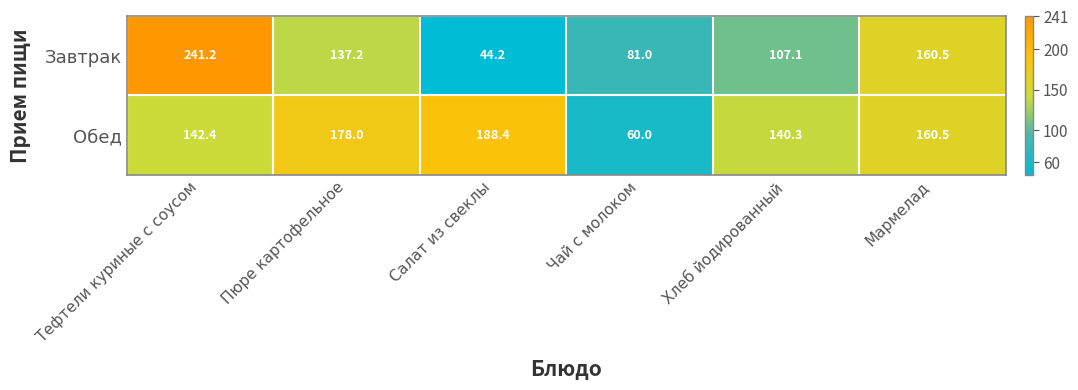

At which category does the chart reach its peak across all series?

Тефтели куриные с соусом